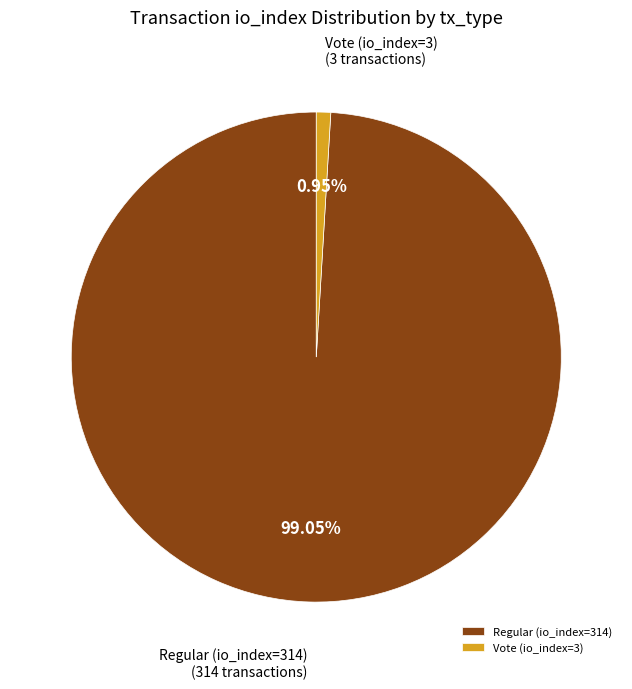

Combined, what portion of the pie is Vote (io_index=3) and Regular (io_index=314)?

100.0%